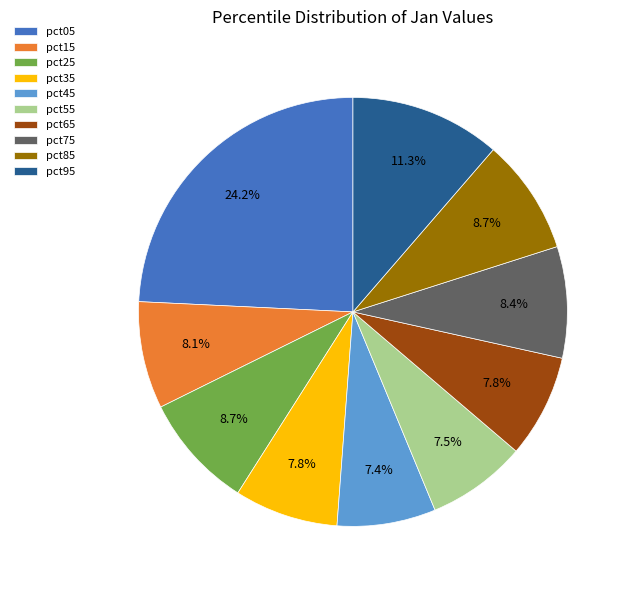

The pct35 slice represents 1% of the pie. True or false?

False